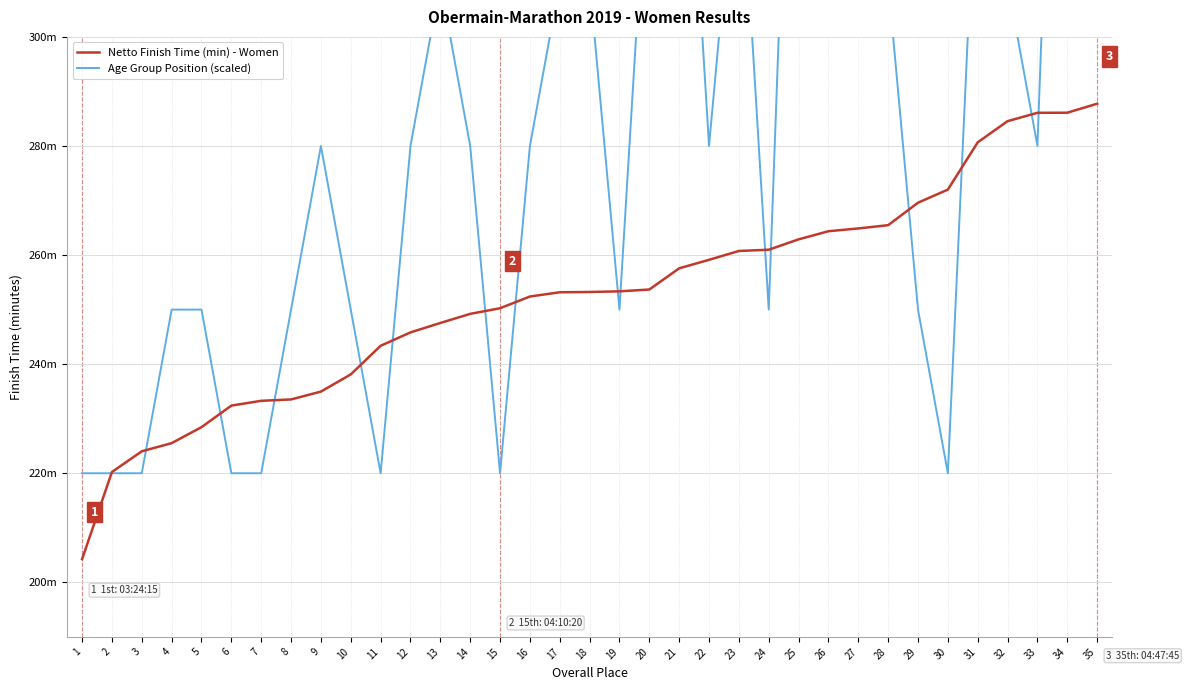

What is the spread (max minus min) of values at 35?

172.2